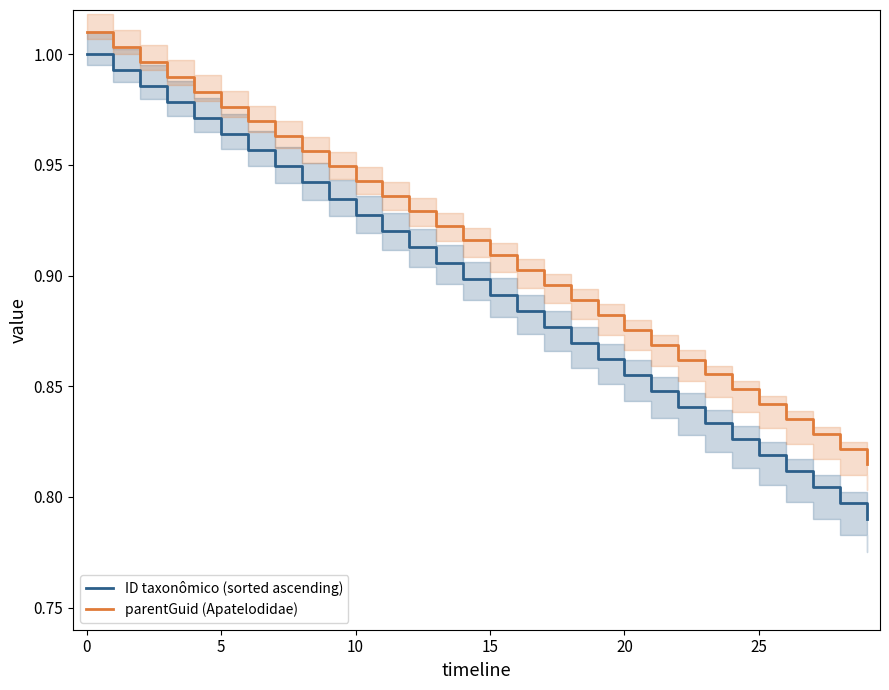

What is the value of the parentGuid (Apatelodidae) point at the 2nd from the left?

1.0